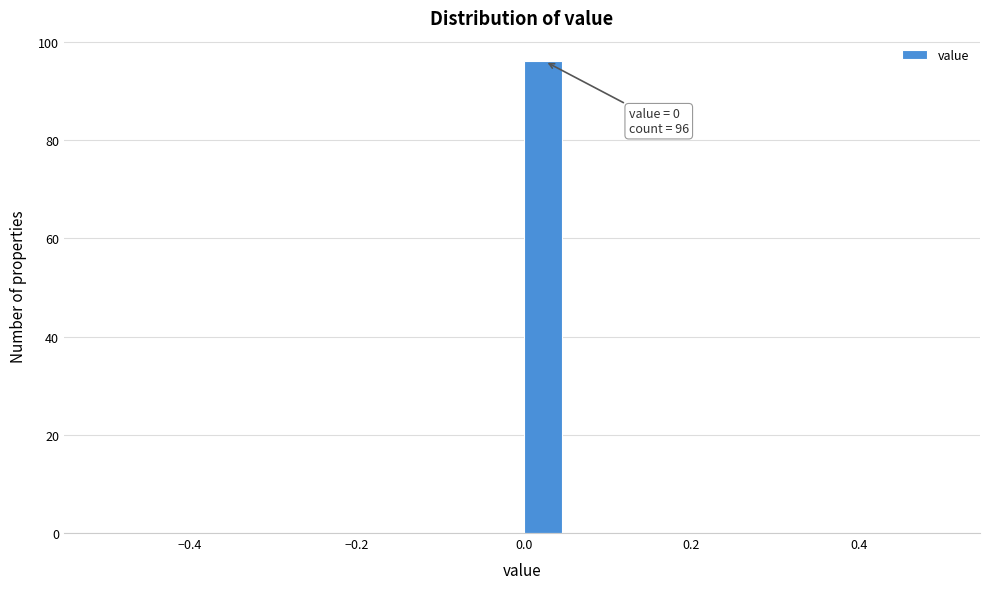

Read against the x-axis, roughly where is the centre of the tallest bar?

0.02